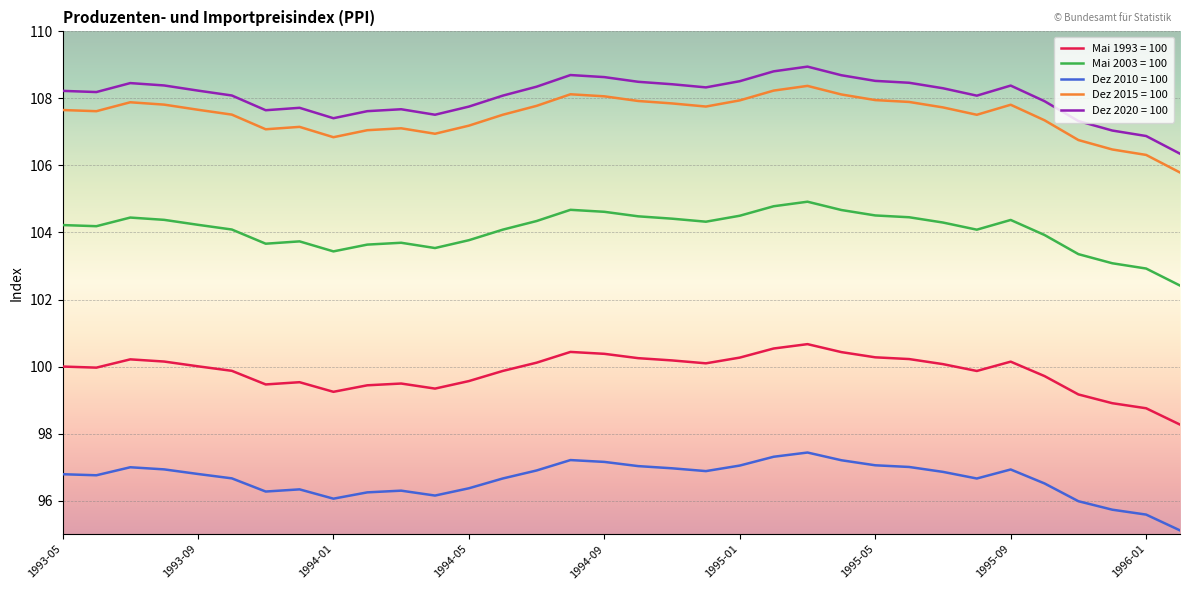

True or false: Mai 2003 = 100 has more than 2 interior local peaks.

True